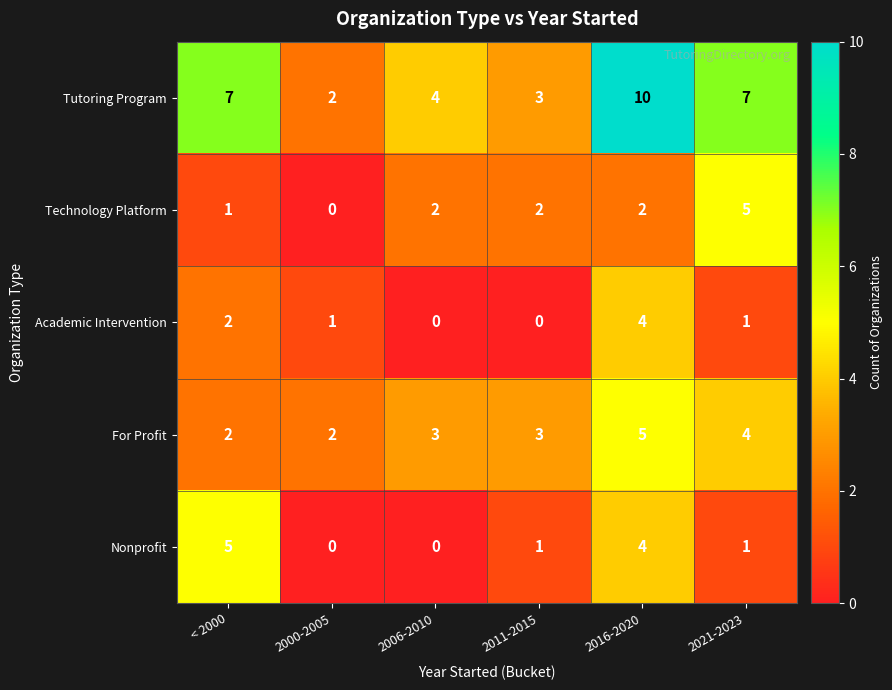

Where is Academic Intervention nearest to the value 2?

< 2000